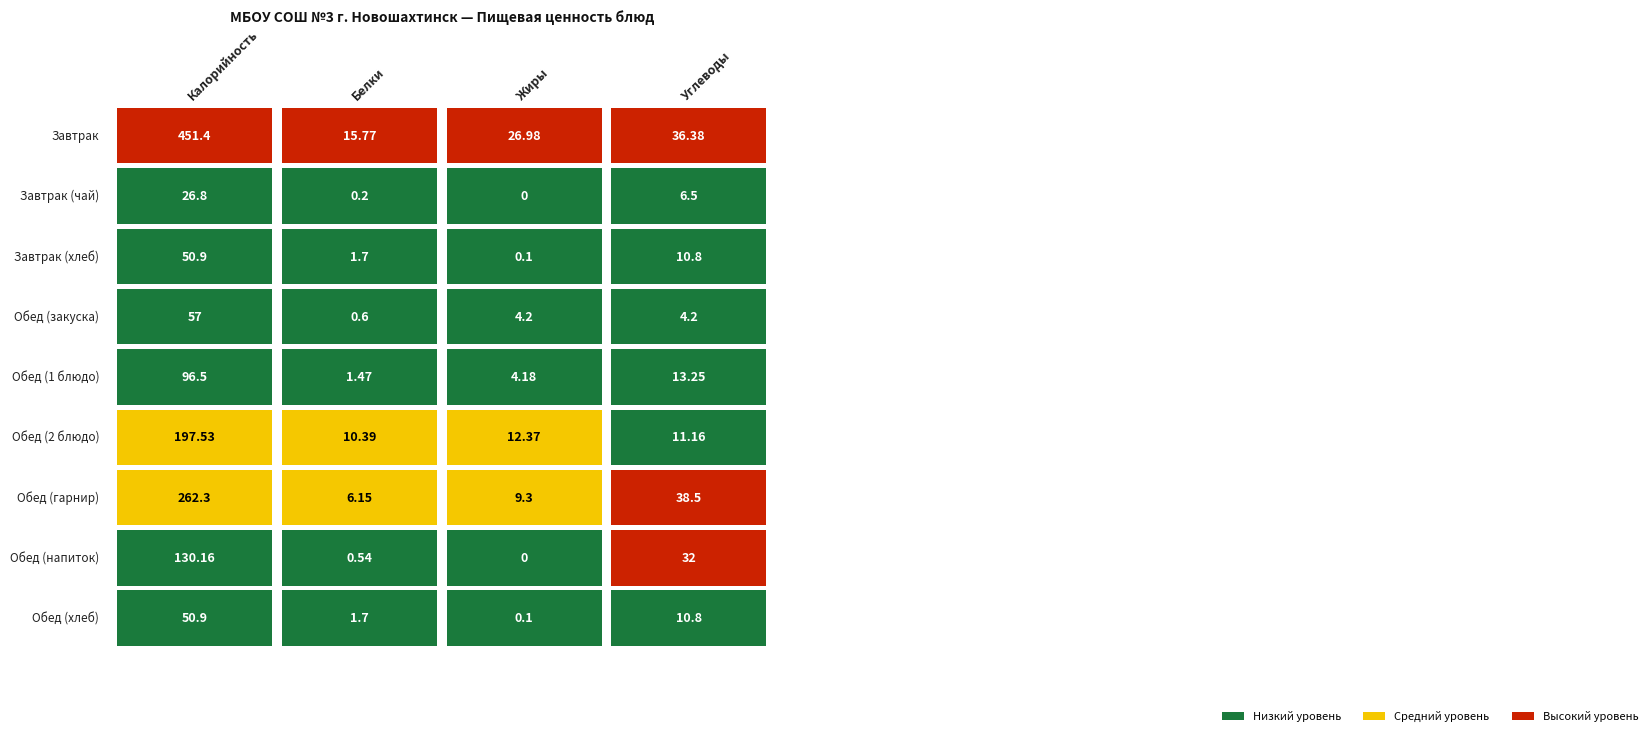

The Завтрак (хлеб) series shows 0.1 at Жиры. True or false?

True